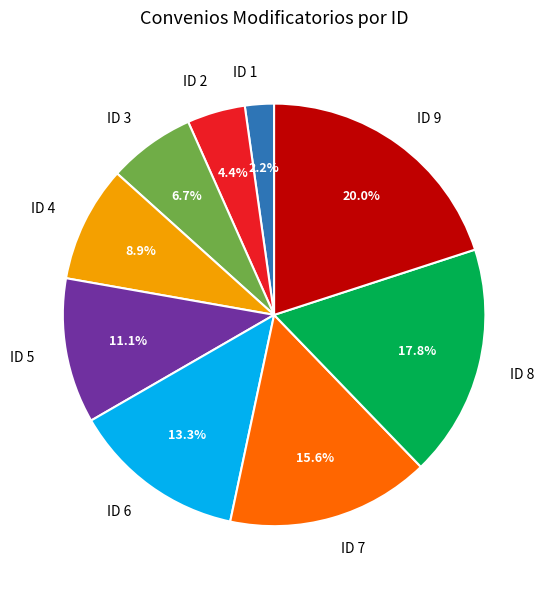

To the nearest percent, what percentage of the pie is ID 7?

16%